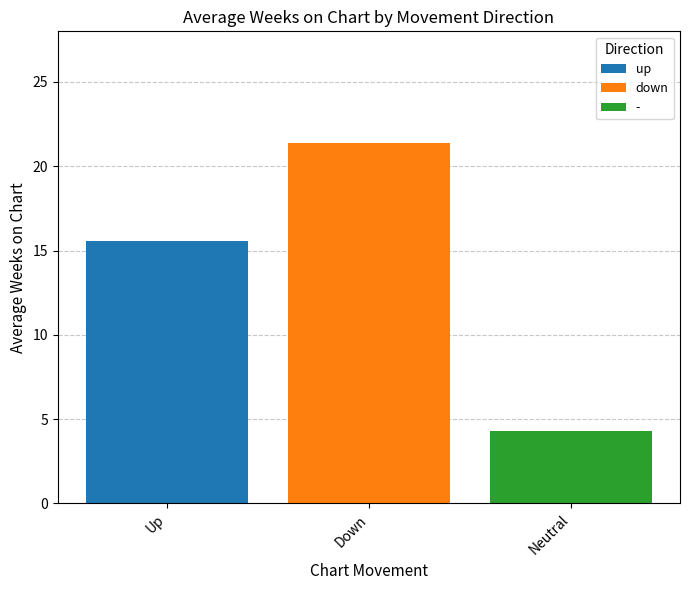

Read the up value at Down.

15.6